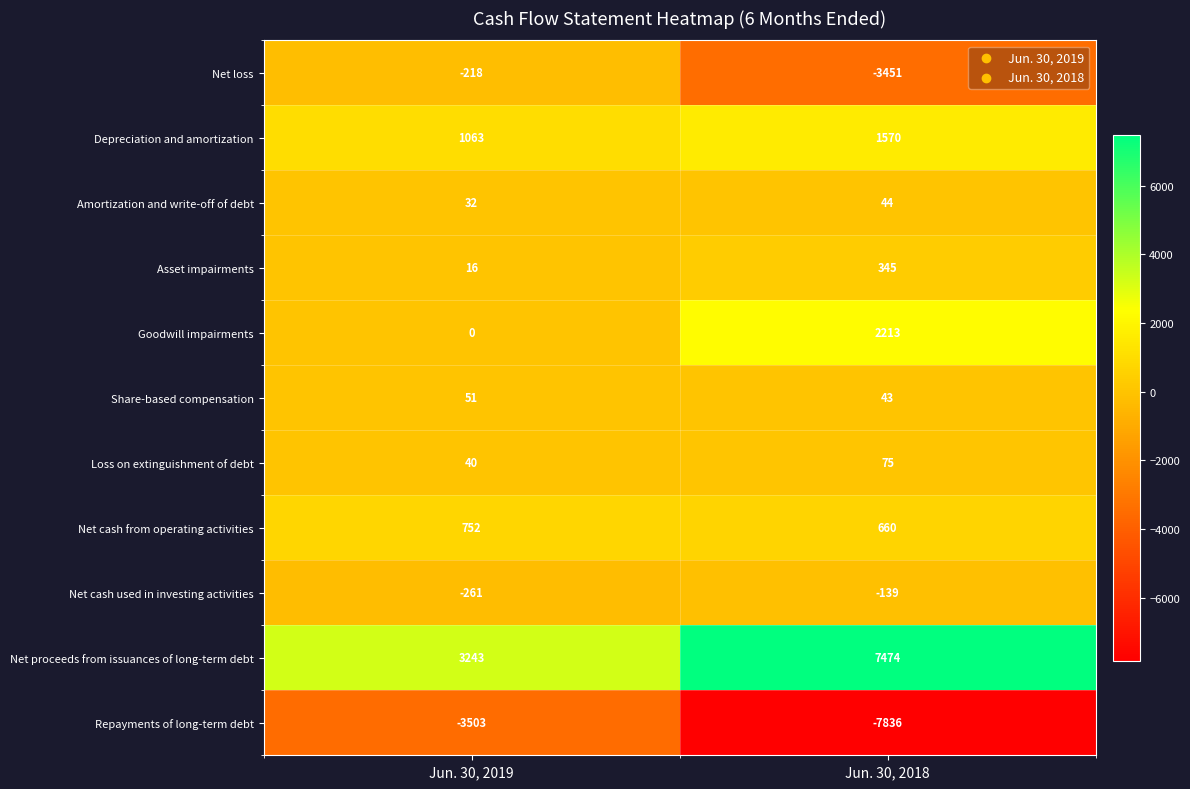

What is the sum of all Amortization and write-off of debt values?

76